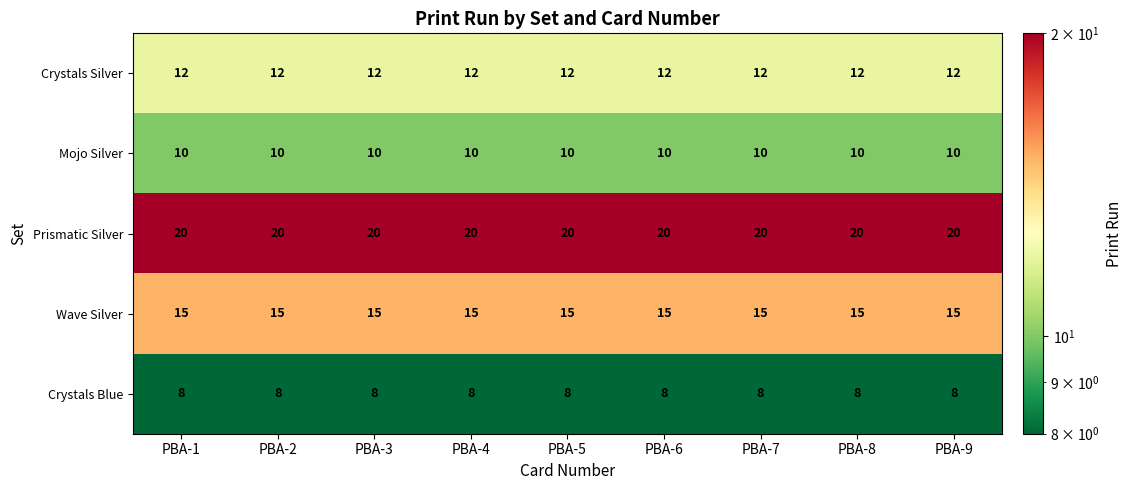

What is the spread (max minus min) of values at PBA-7?

12